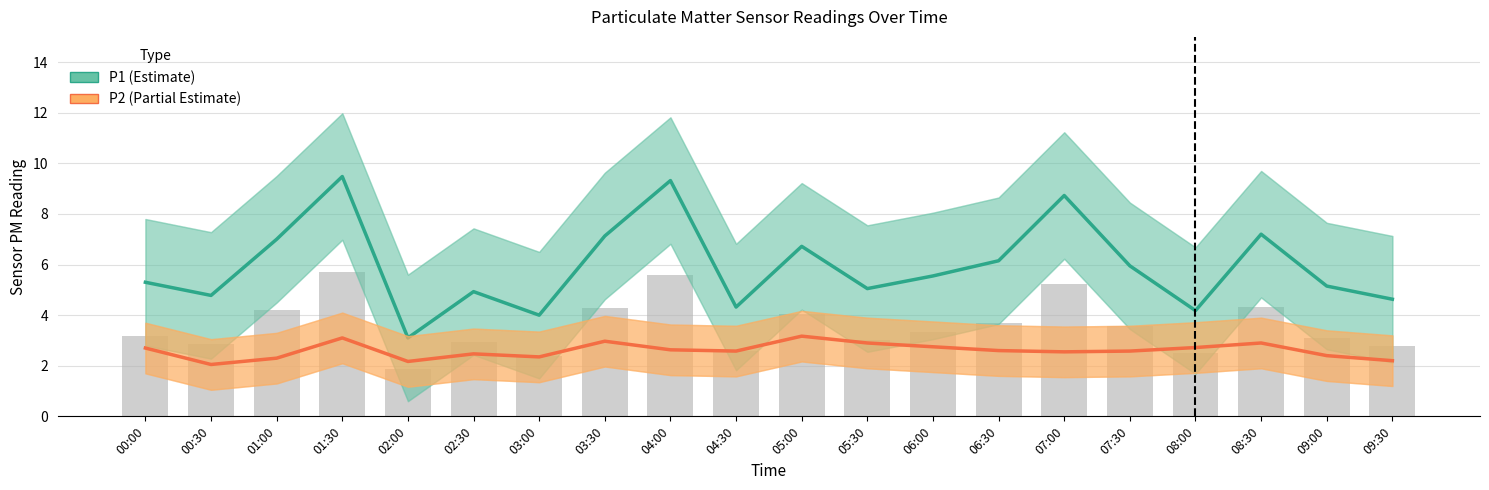

Reading right to left, what are all the values shown in this chart?

P1 (Estimate): 4.6	5.2	7.2	4.2	6.0	8.7	6.2	5.5	5.0	6.7	4.3	9.3	7.1	4.0	4.9	3.1	9.5	7.0	4.8	5.3
P2 (Partial Estimate): 2.2	2.4	2.9	2.7	2.6	2.5	2.6	2.8	2.9	3.2	2.6	2.6	3.0	2.4	2.5	2.2	3.1	2.3	2.0	2.7